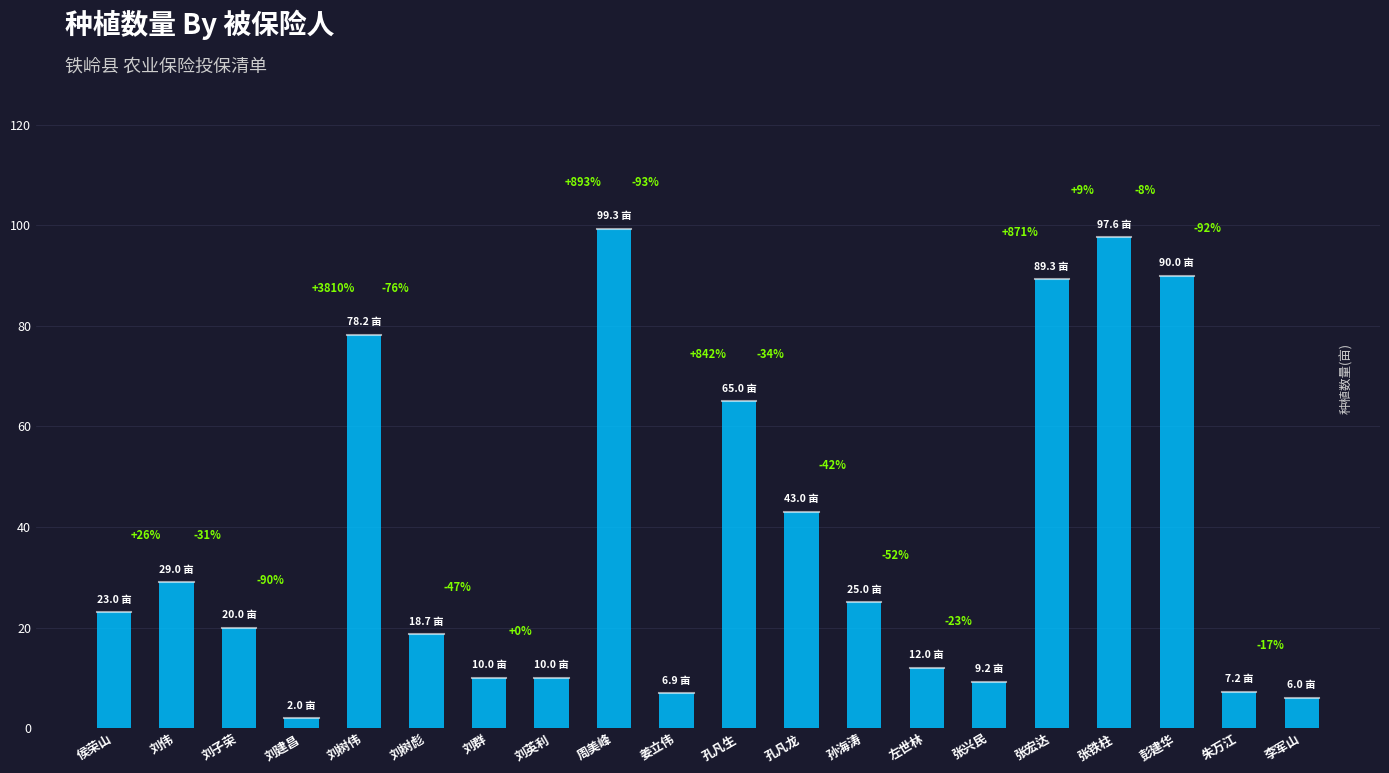

What is the difference between the values at 刘伟 and 刘群?

19.0